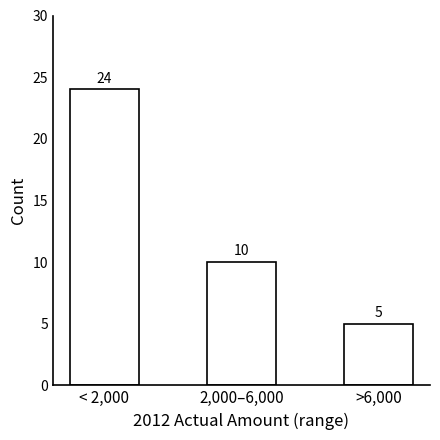

Reading left to right, extract all data points from this chart.

24	10	5